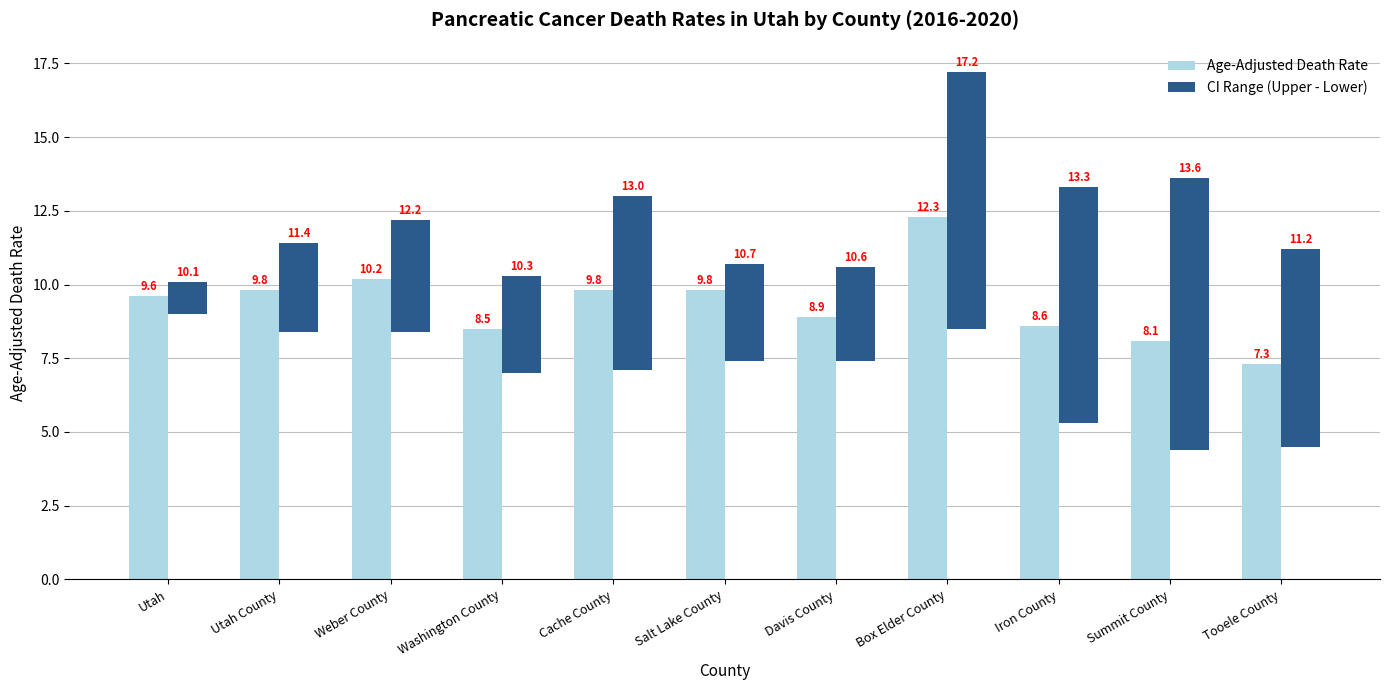

Reading left to right, what are all the values shown in this chart?

Age-Adjusted Death Rate: Utah=9.6	Utah County=9.8	Weber County=10.2	Washington County=8.5	Cache County=9.8	Salt Lake County=9.8	Davis County=8.9	Box Elder County=12.3	Iron County=8.6	Summit County=8.1	Tooele County=7.3
CI Range (Upper - Lower): Utah=1.1	Utah County=3.0	Weber County=3.8	Washington County=3.3	Cache County=5.9	Salt Lake County=3.3	Davis County=3.2	Box Elder County=8.7	Iron County=8.0	Summit County=9.2	Tooele County=6.7